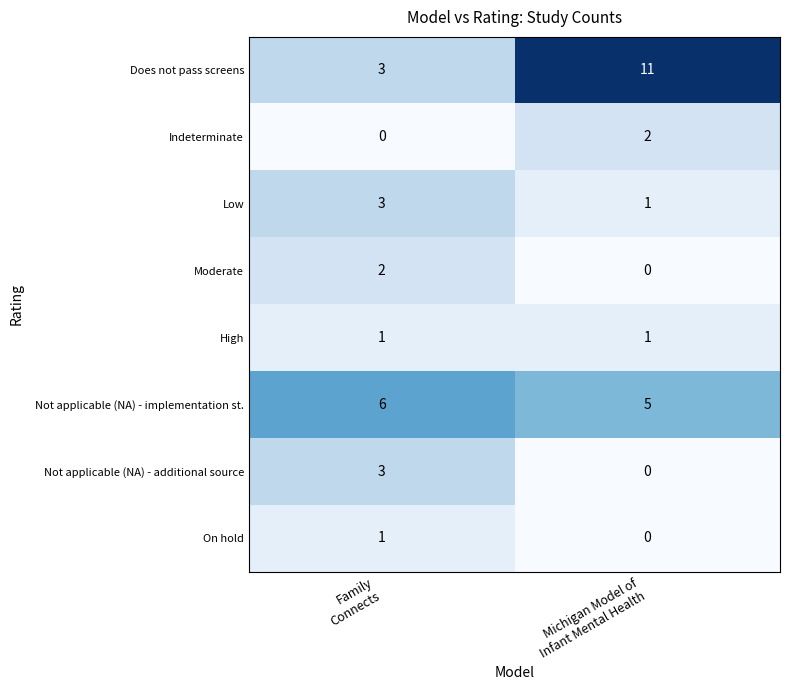

Reading left to right, list all the values displayed in this chart.

Does not pass screens: 3	11
Indeterminate: 0	2
Low: 3	1
Moderate: 2	0
High: 1	1
Not applicable (NA) - implementation st.: 6	5
Not applicable (NA) - additional source: 3	0
On hold: 1	0